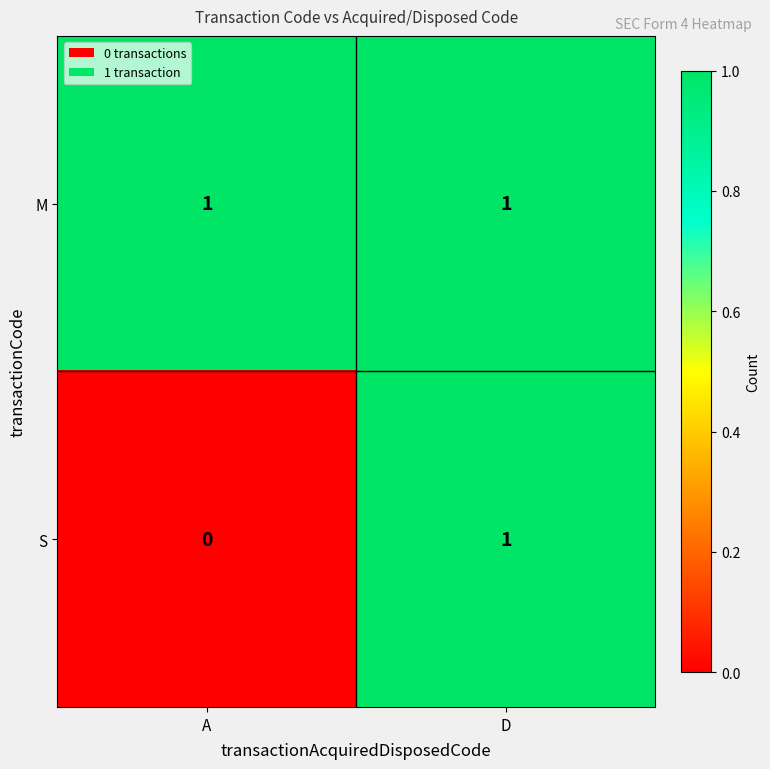

Count the number of data series in this chart.

2